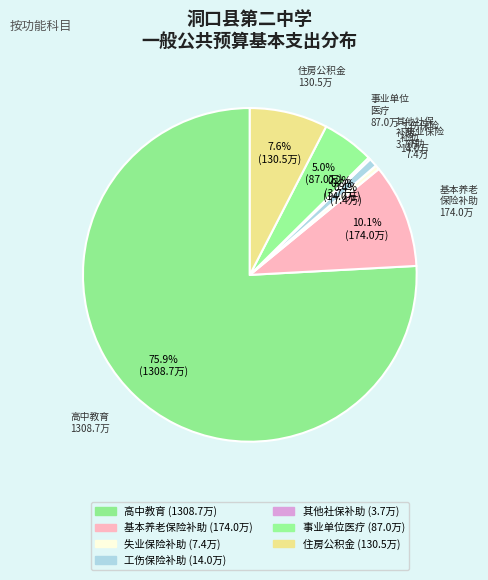

What is the majority slice?

高中教育